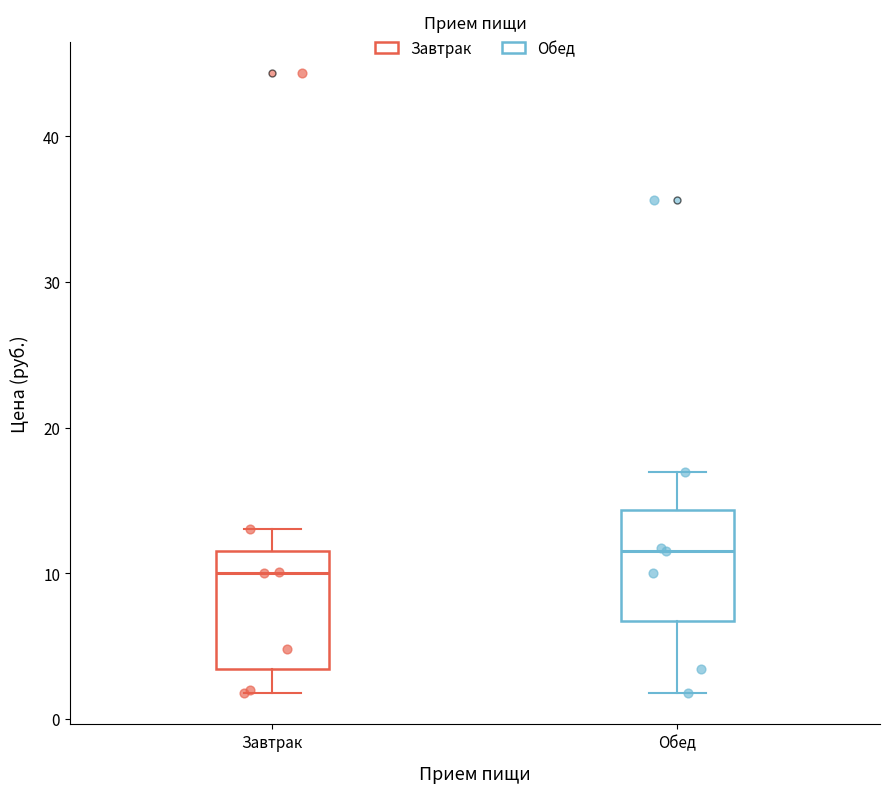

Where is the upper edge of the box for Завтрак on the y-axis? The values are not printed on the chart, so give them approximately, as read against the axis.

12